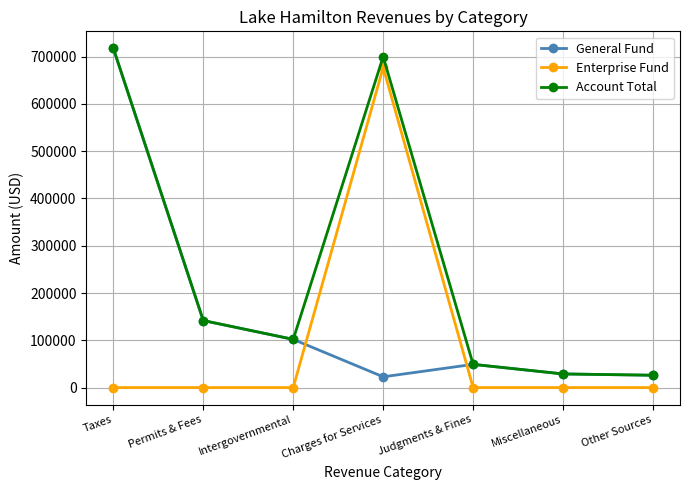

How many intersections are there between General Fund and Enterprise Fund?

2